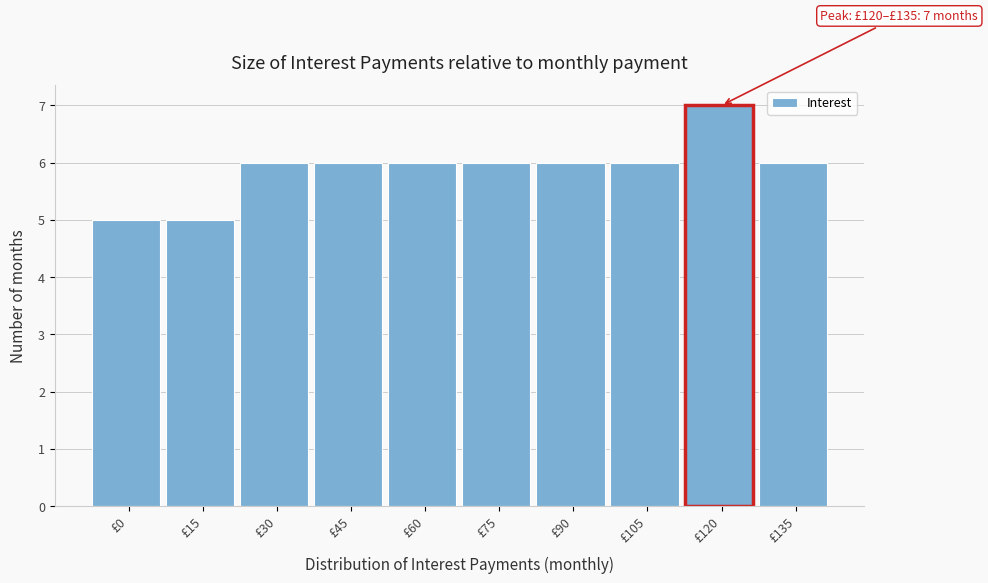

Reading left to right, extract all data points from this chart.

5	5	6	6	6	6	6	6	7	6